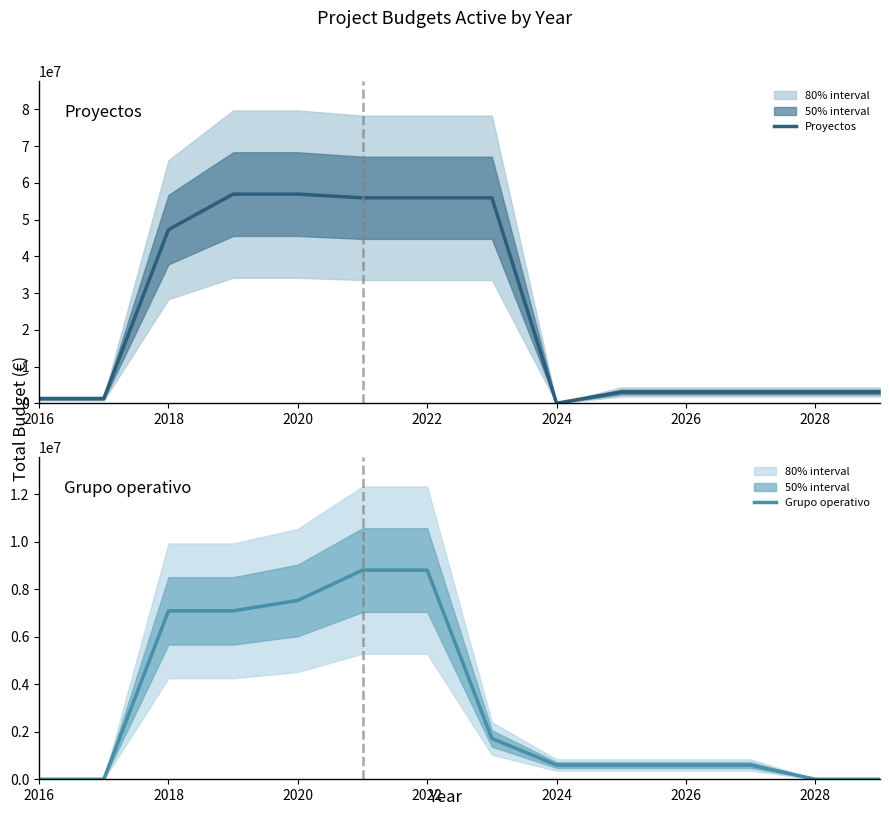

How many series are shown in this chart?

2